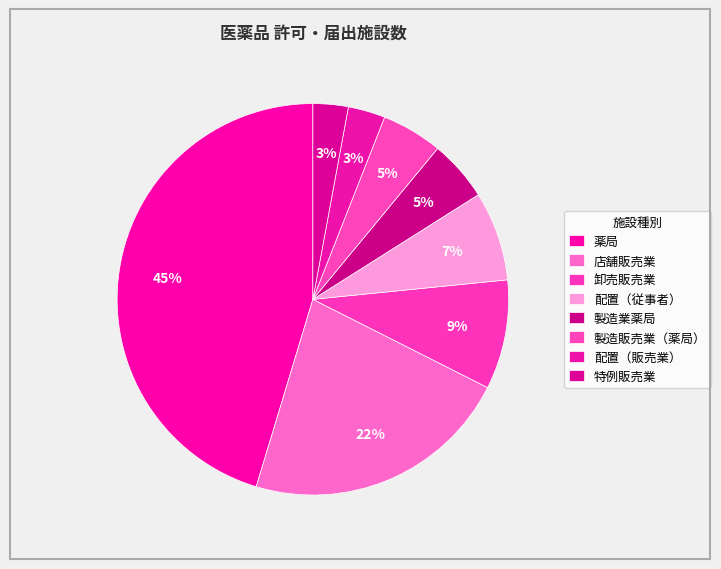

To the nearest percent, what is the difference between the largest and smallest slice percentages?

42%